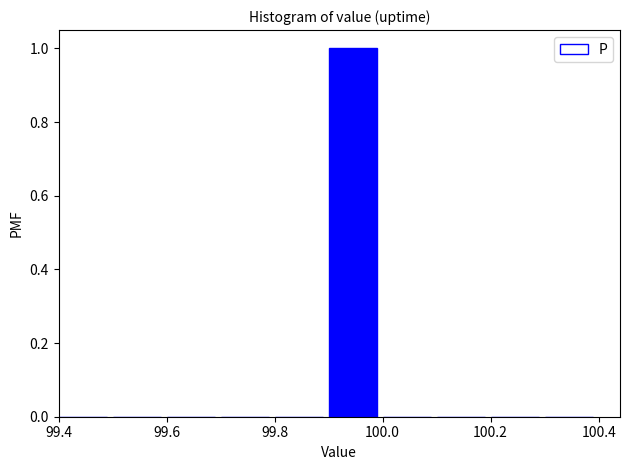

Reading left to right, list every bar in this chart as the range it spans on the x-axis followed by its height. The values are not printed on the chart, so give them approximately, as read against the axis.

99.4 to 99.5: 0
99.5 to 99.6: 0
99.6 to 99.7: 0
99.7 to 99.8: 0
99.8 to 99.9: 0
99.9 to 100.0: 1
100.0 to 100.1: 0
100.1 to 100.2: 0
100.2 to 100.3: 0
100.3 to 100.4: 0